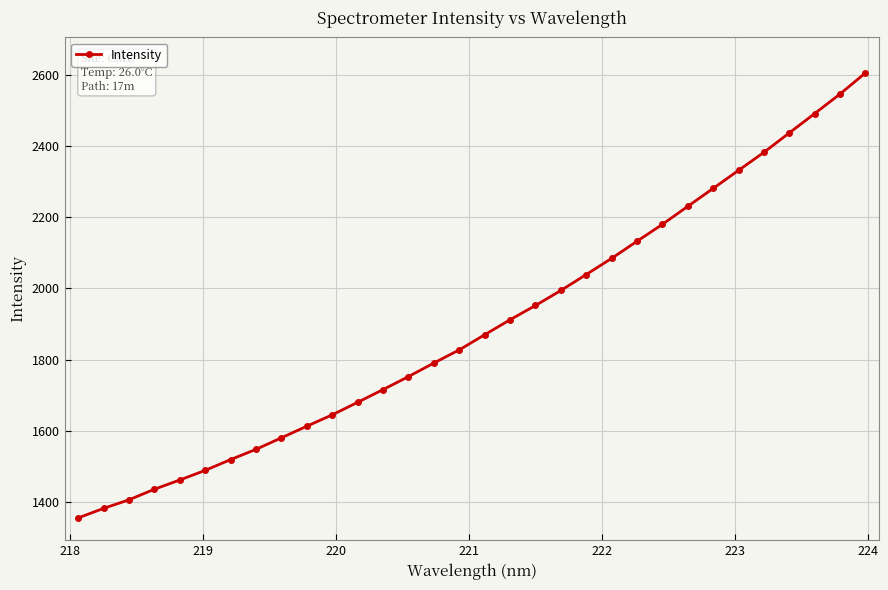

What is the difference between the maximum and second lowest values?

1223.5